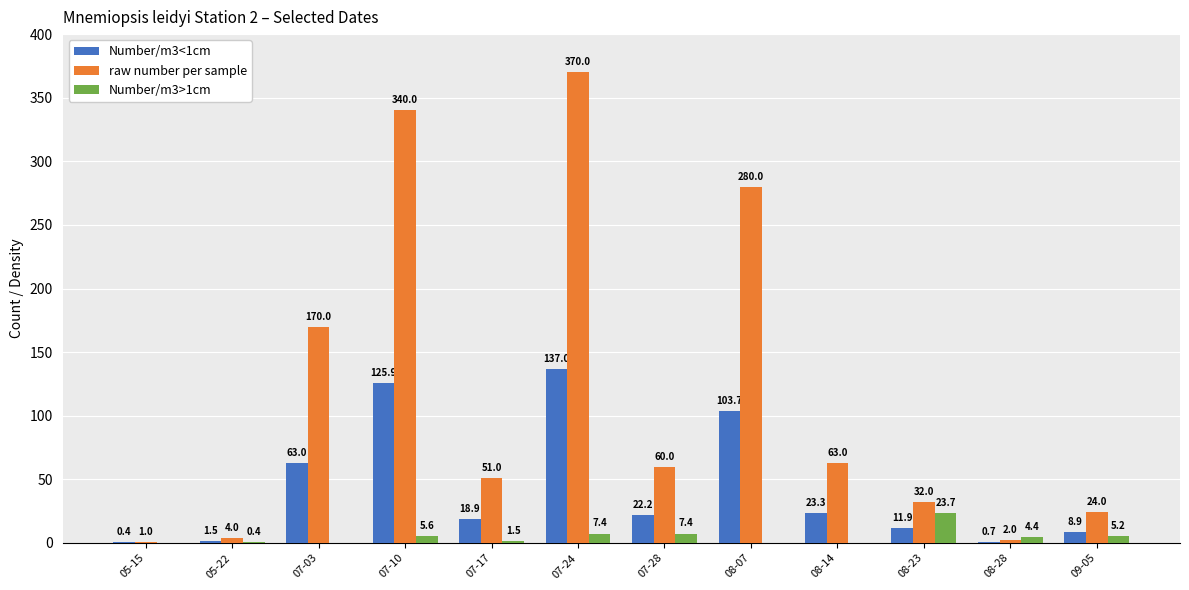

What is the sum of the Number/m3>1cm values at 07-17 and 08-23?

25.2